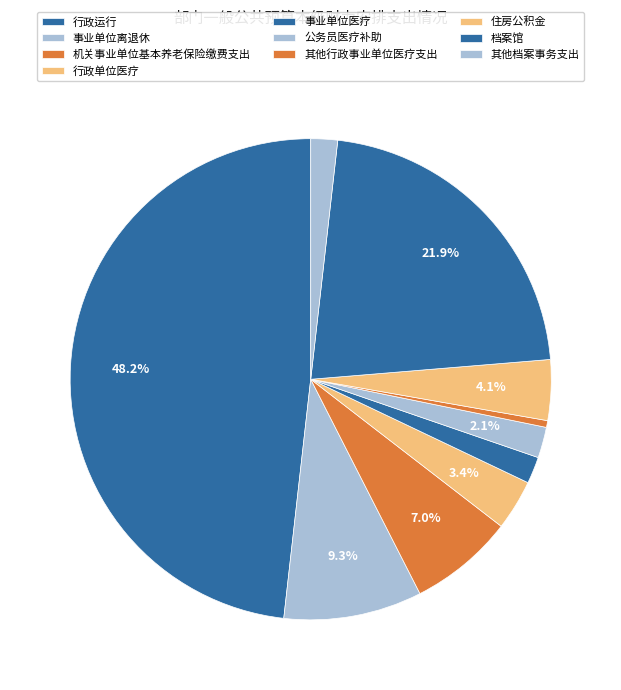

How many segments does this pie chart have?

10